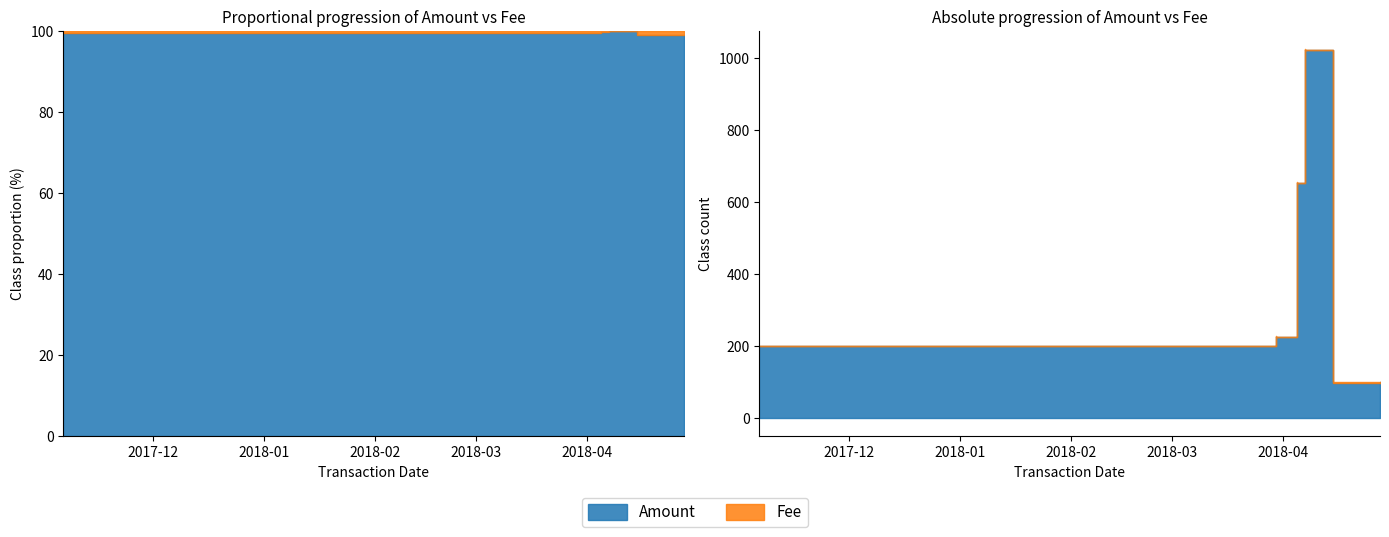

Read the Amount value at 2018-03-30.

225.0